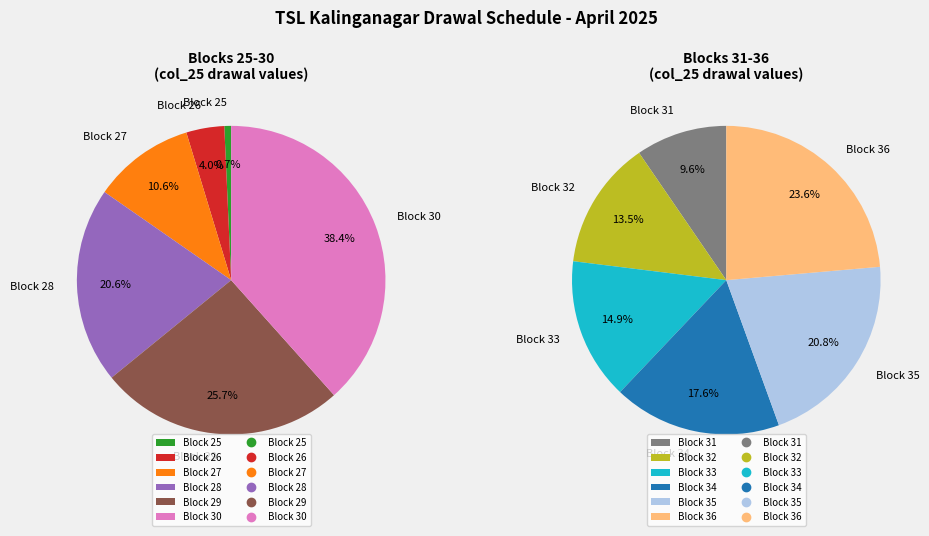

Is the sum of Block 34 and Block 33 greater than half?

No